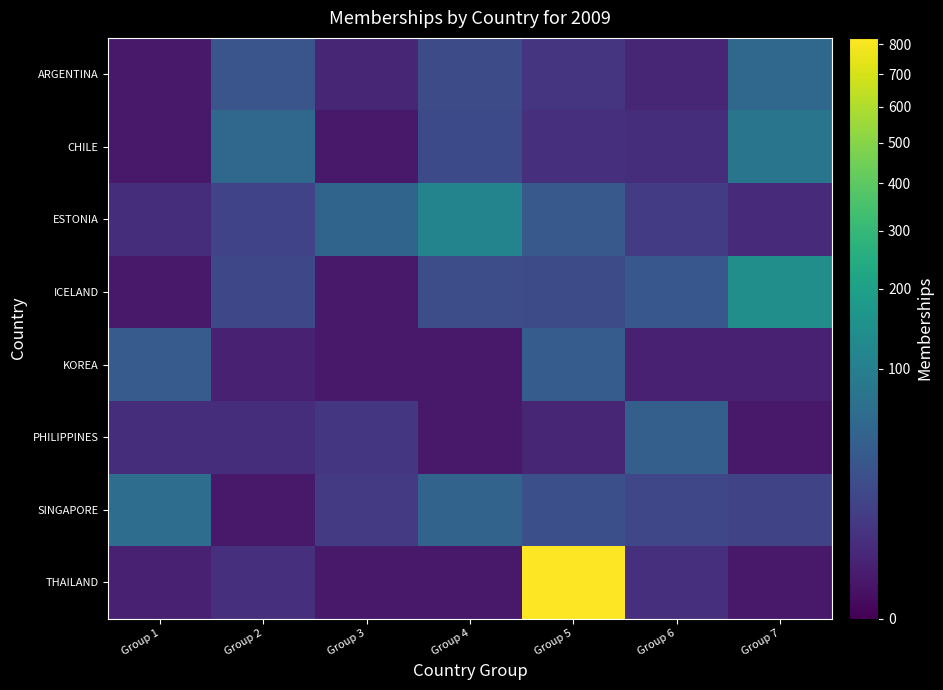

List the series in order of their peak value, lowest first.

KOREA, PHILIPPINES, ARGENTINA, SINGAPORE, CHILE, ESTONIA, ICELAND, THAILAND